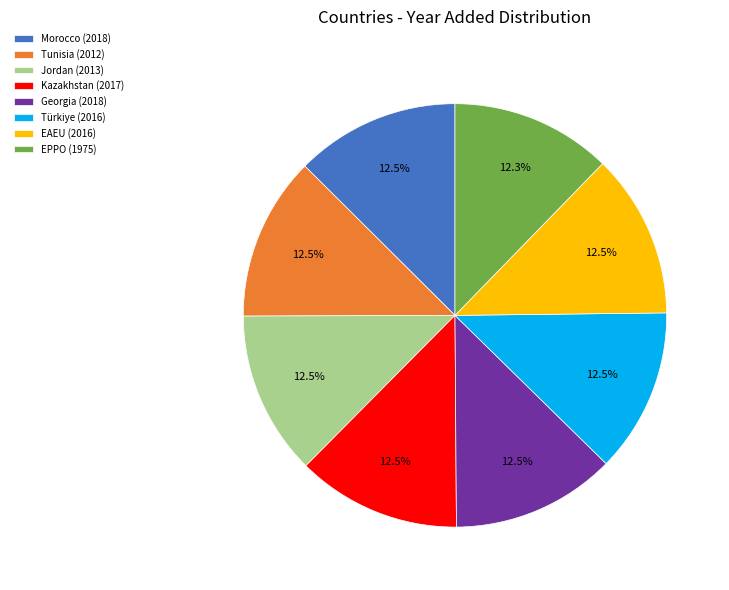

Combined, what portion of the pie is Morocco (2018) and Türkiye (2016)?

25.1%